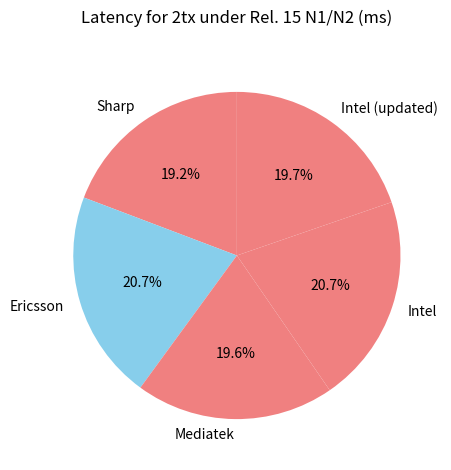

Count the number of slices in the pie.

5